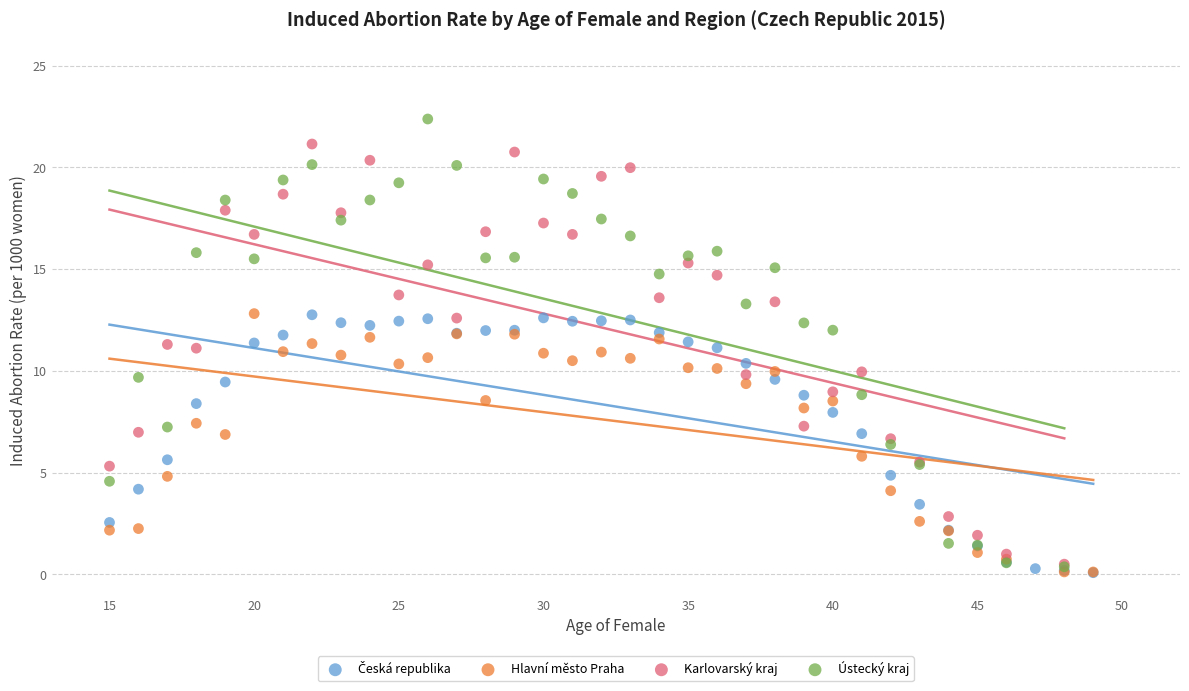

Which series has the largest Y range (max minus min)?

Ústecký kraj